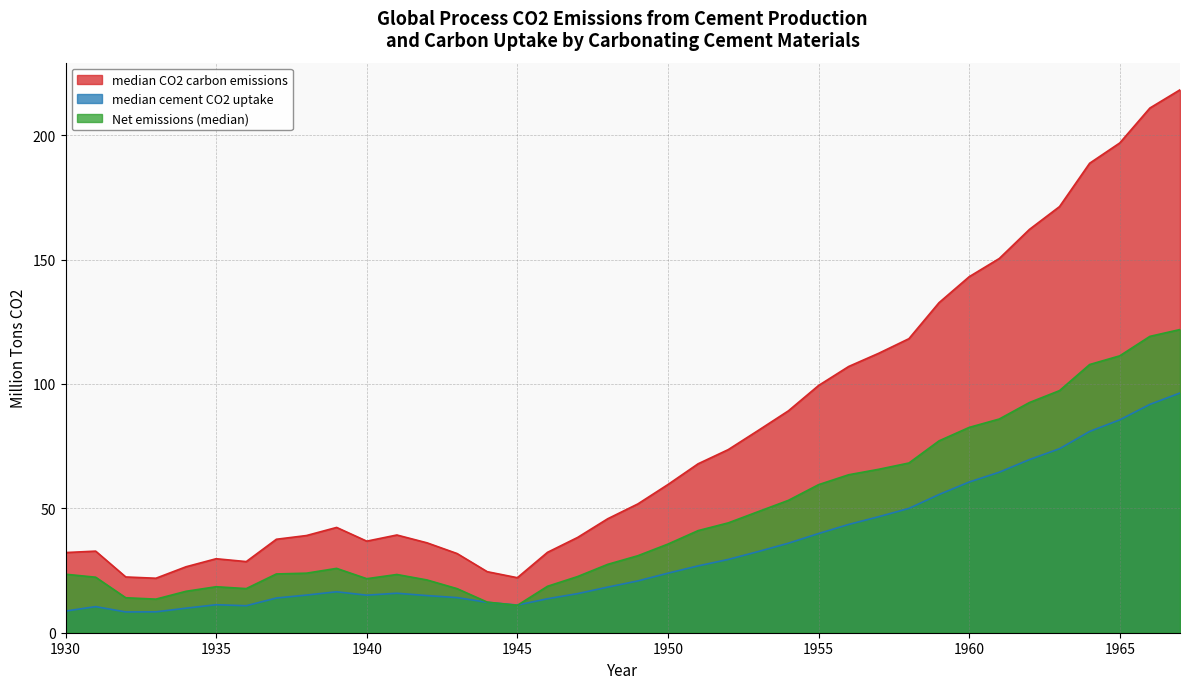

Count the number of categories in the chart.

38